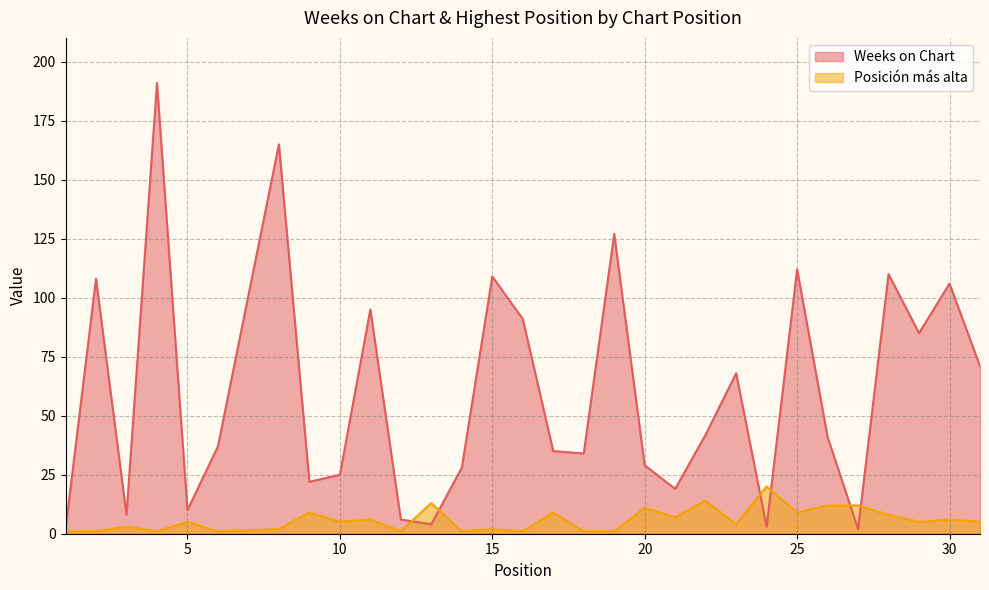

What is the lowest value of the Posición más alta series?

1